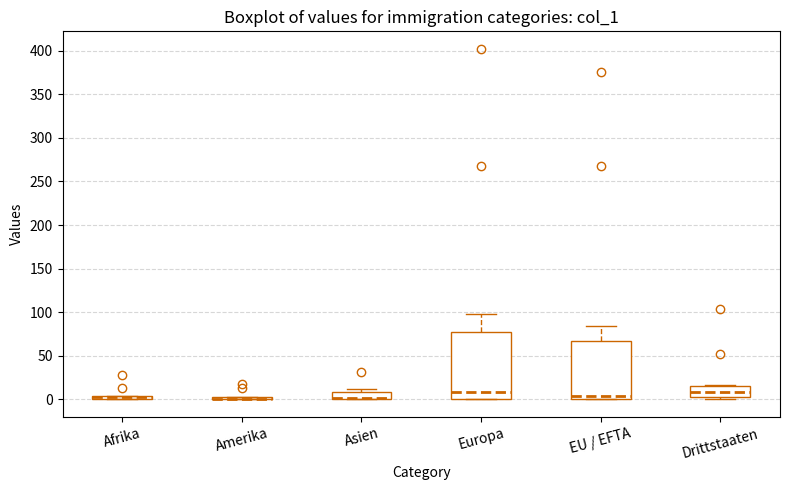

Which box is the tallest, from its lower edge to its upper edge?

Europa